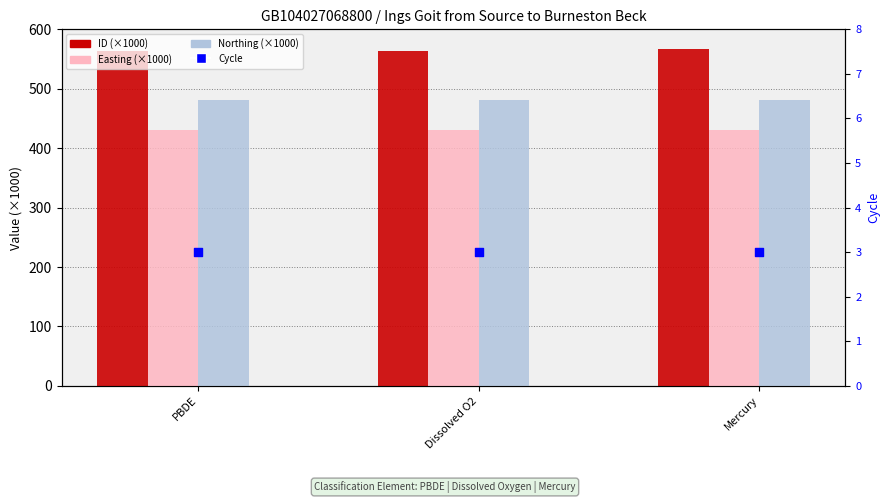

What is the total value across all series at Mercury?

1481.5